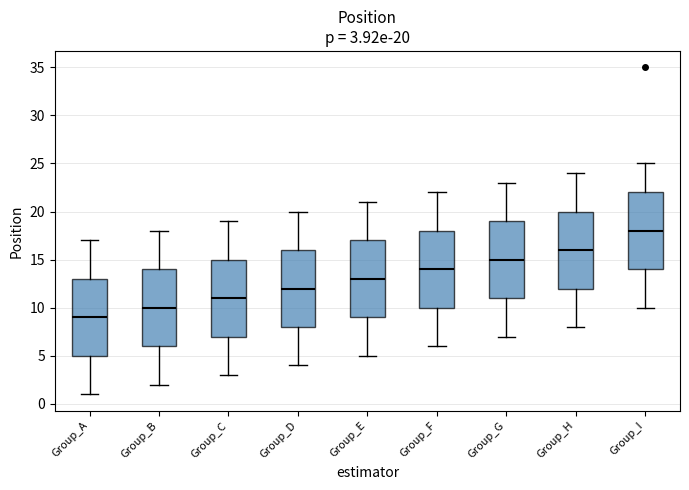

Which box has the highest median line?

Group_I